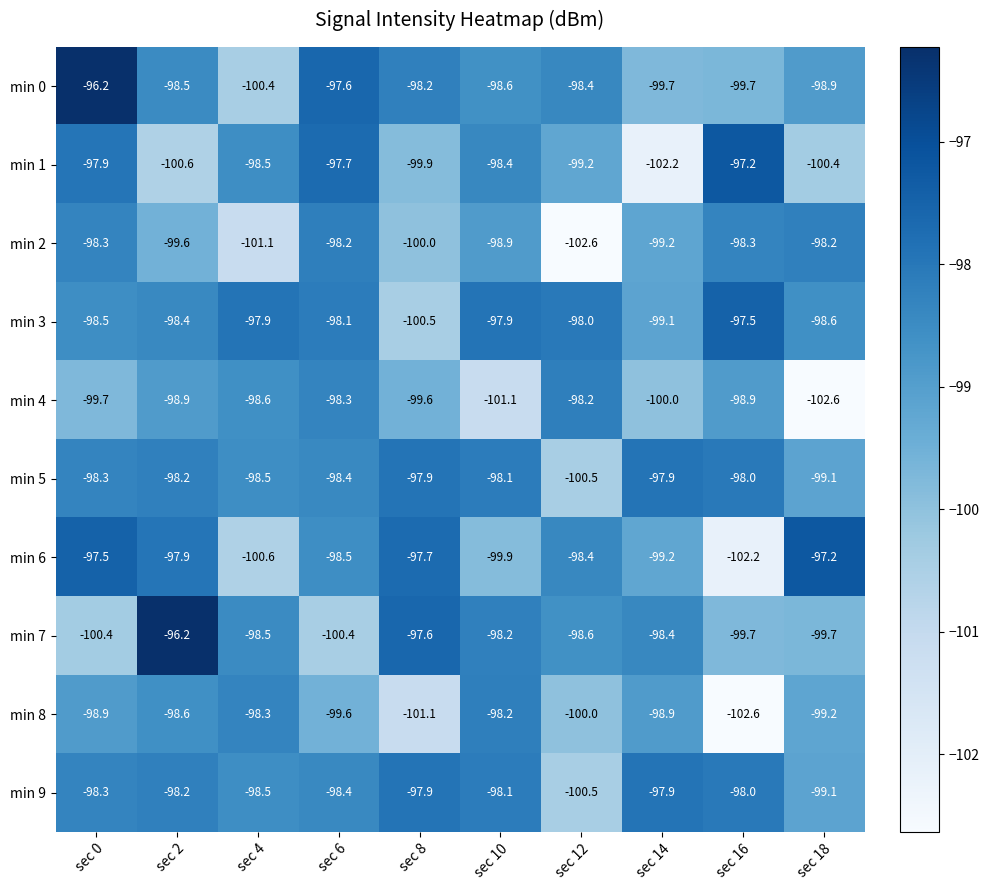

What is the greatest value displayed?

-96.2